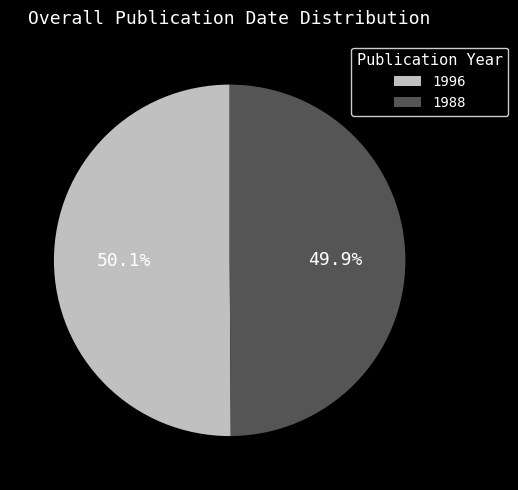

Does any single category account for the majority?

Yes